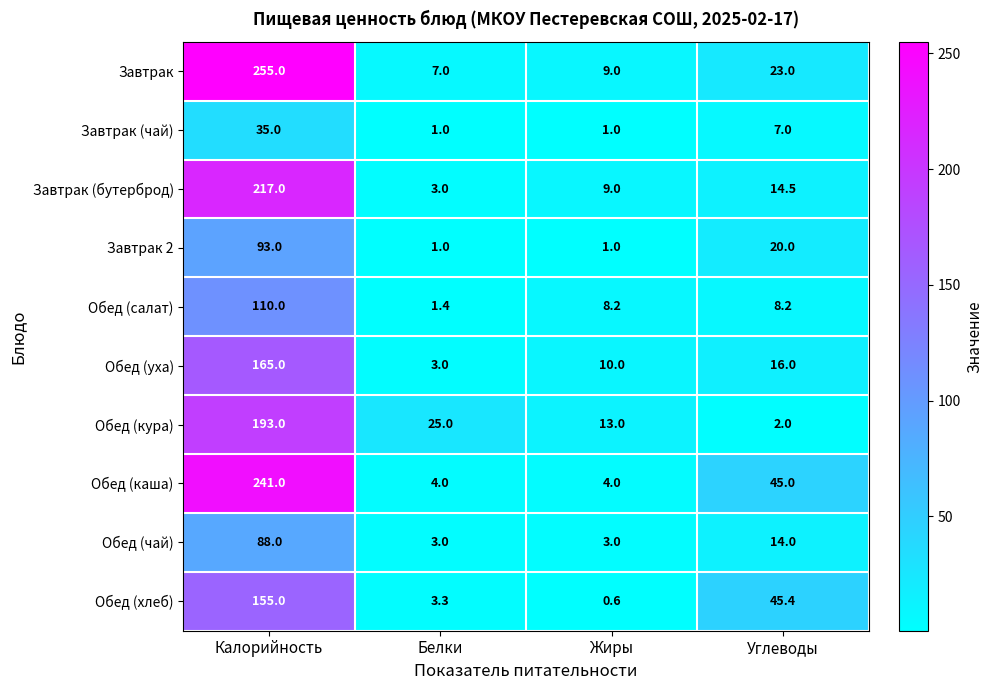

What is the total value across all series at Белки?

51.7